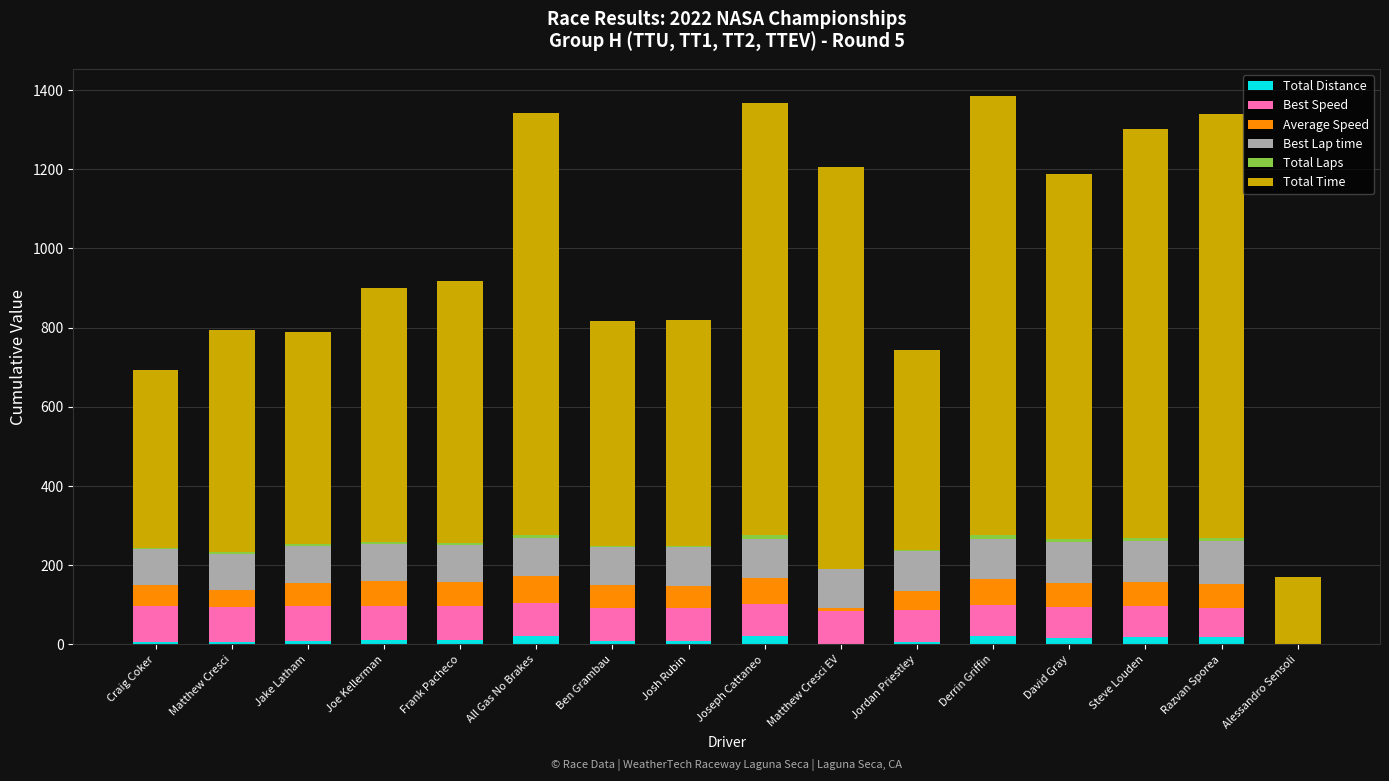

What is the total value across all series at Alessandro Sensoli?

170.9